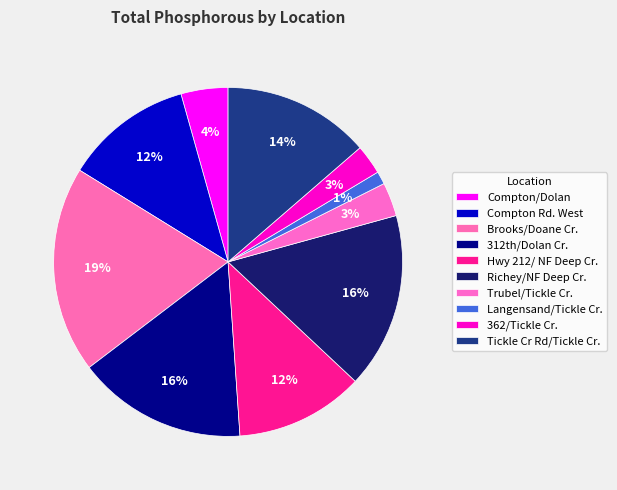

How many slices are in this pie chart?

10